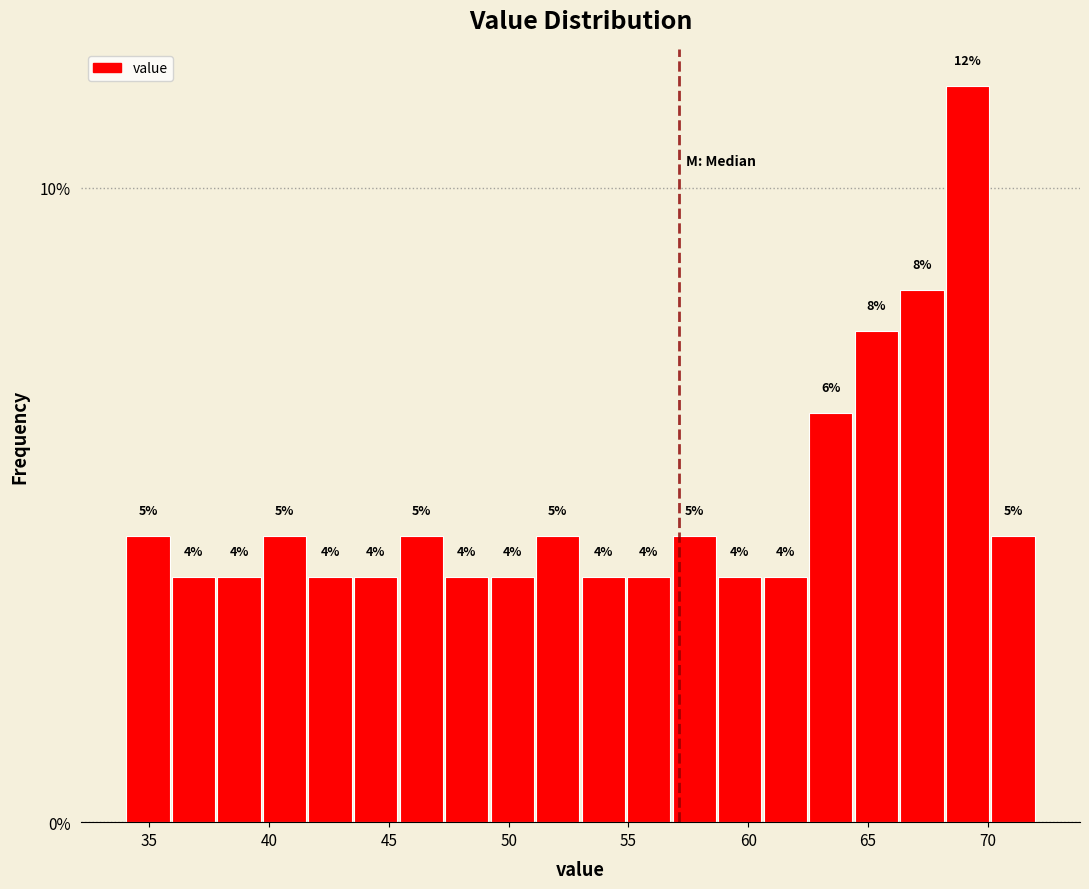

Read against the x-axis, roughly where is the centre of the tallest bar?

69.0